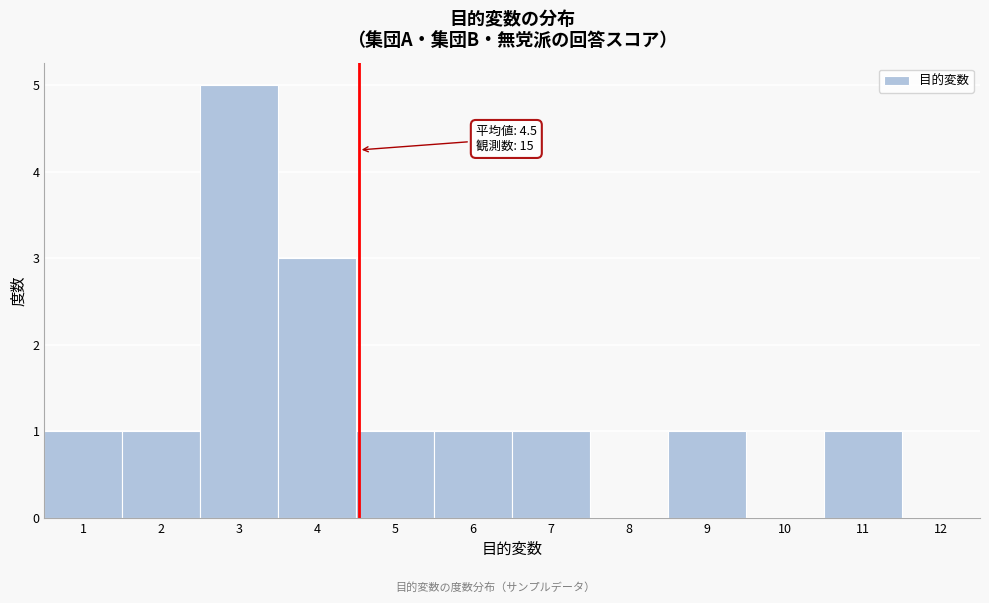

Over which range of the x-axis is the bar tallest?

2.5 to 3.5